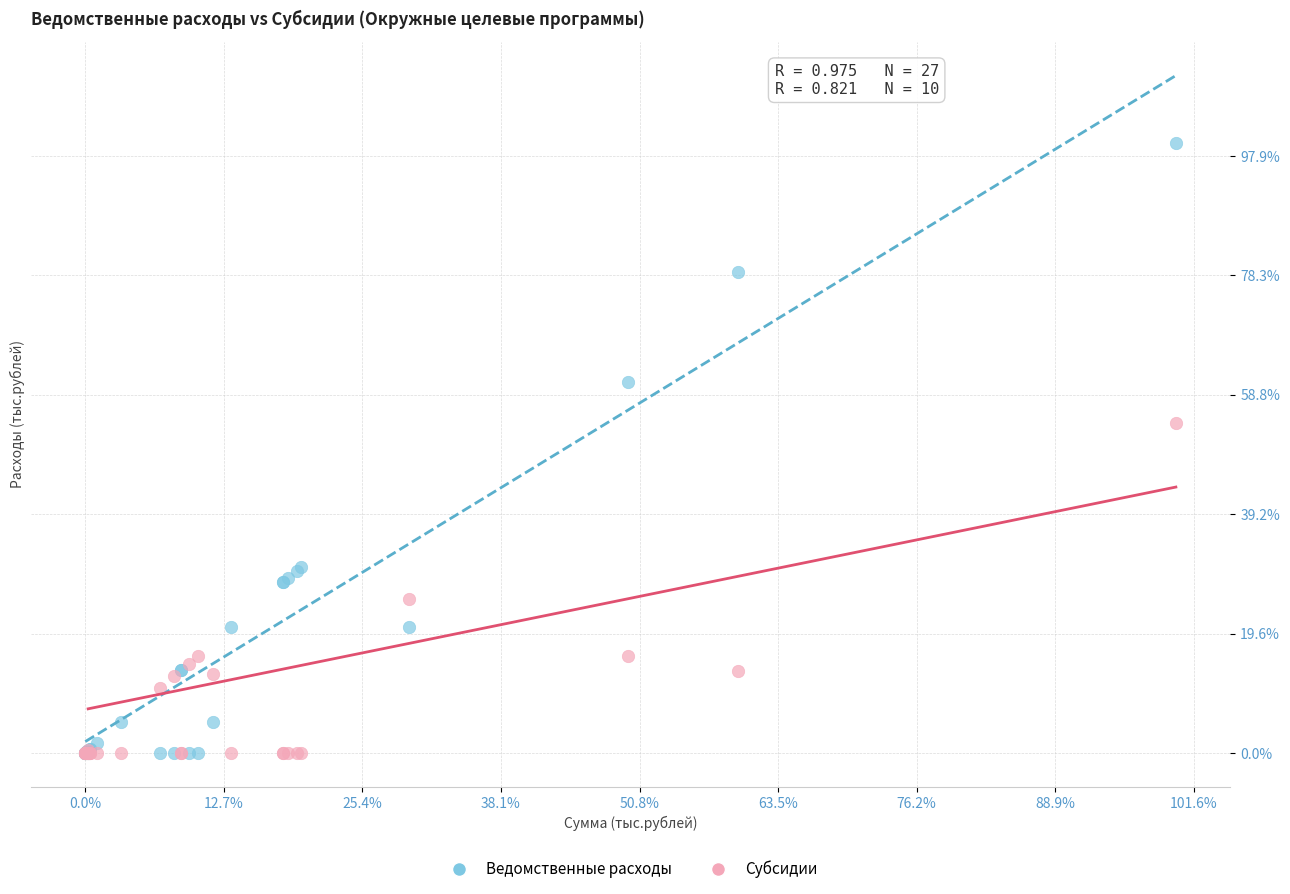

What are all the series names shown in the legend?

Ведомственные расходы, Субсидии